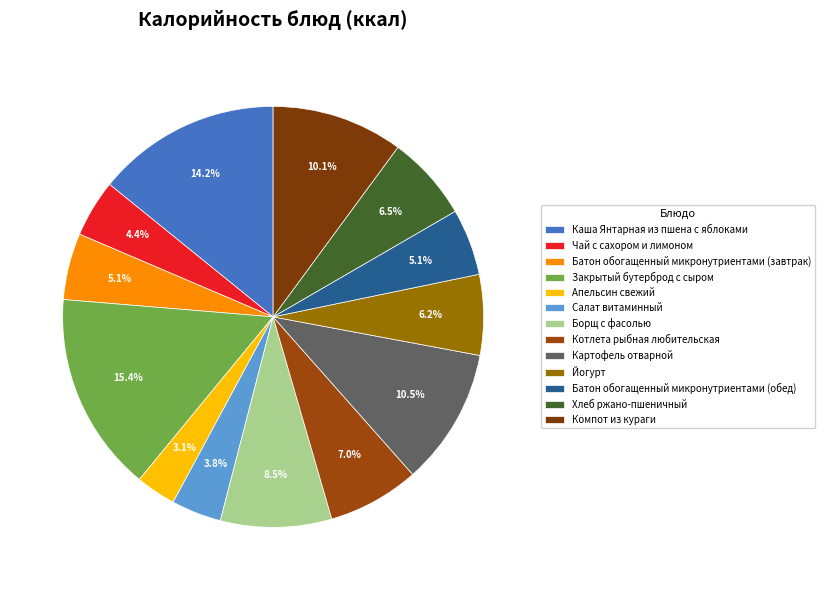

Combined, what portion of the pie is Салат витаминный and Компот из кураги?

13.9%